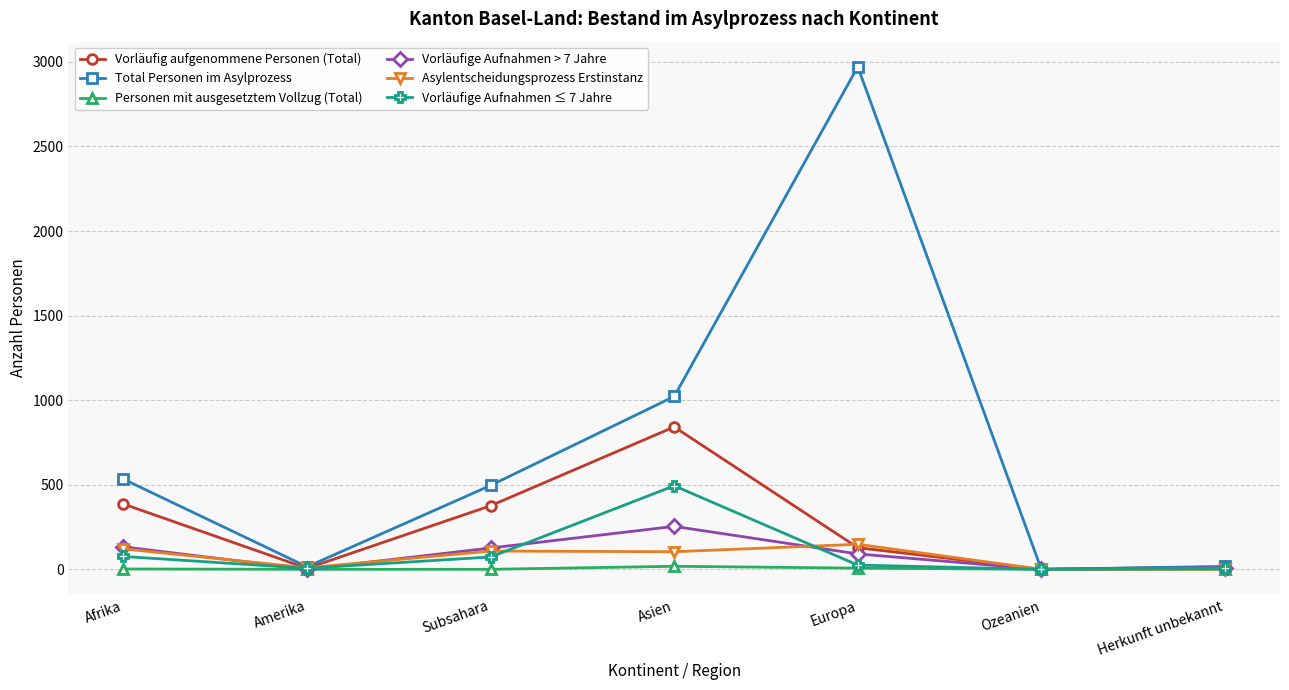

At how many categories does at least one series exceed 2921?

1